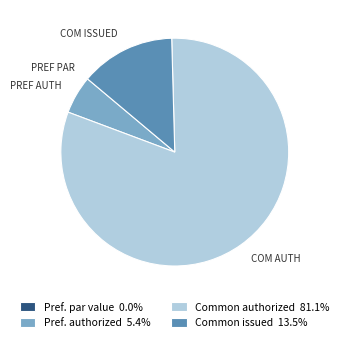

Between COM AUTH and PREF AUTH, which is larger?

COM AUTH